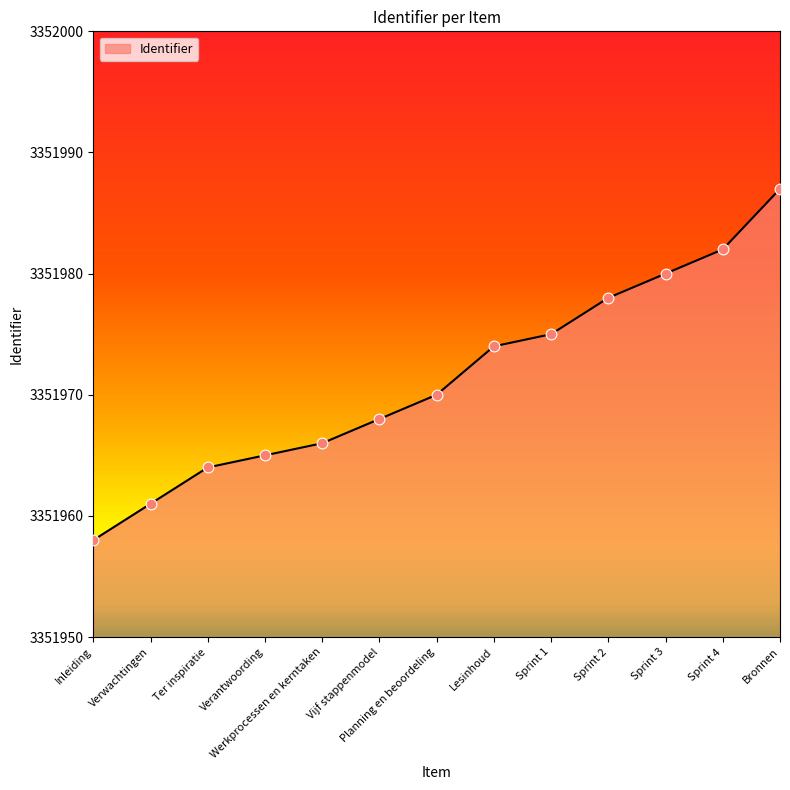

What is the ratio of the value at Verwachtingen to the value at Bronnen?

1.0